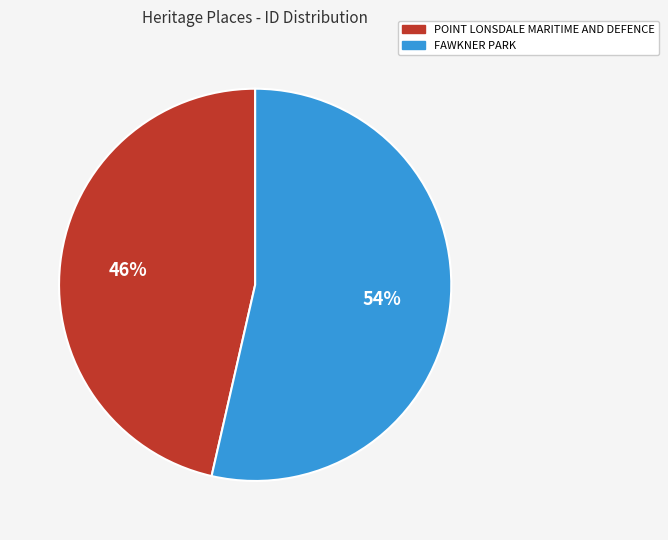

To the nearest percent, what portion does POINT LONSDALE MARITIME AND DEFENCE represent?

46%